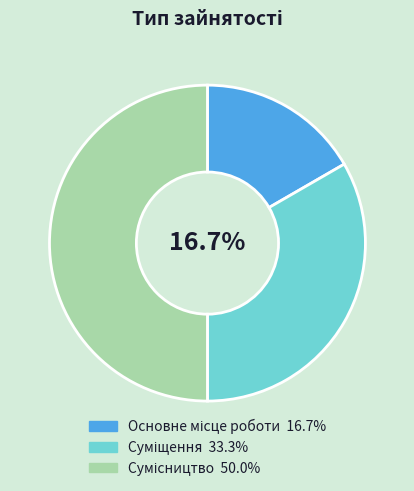

What is the smallest slice in the pie chart?

Основне місце роботи